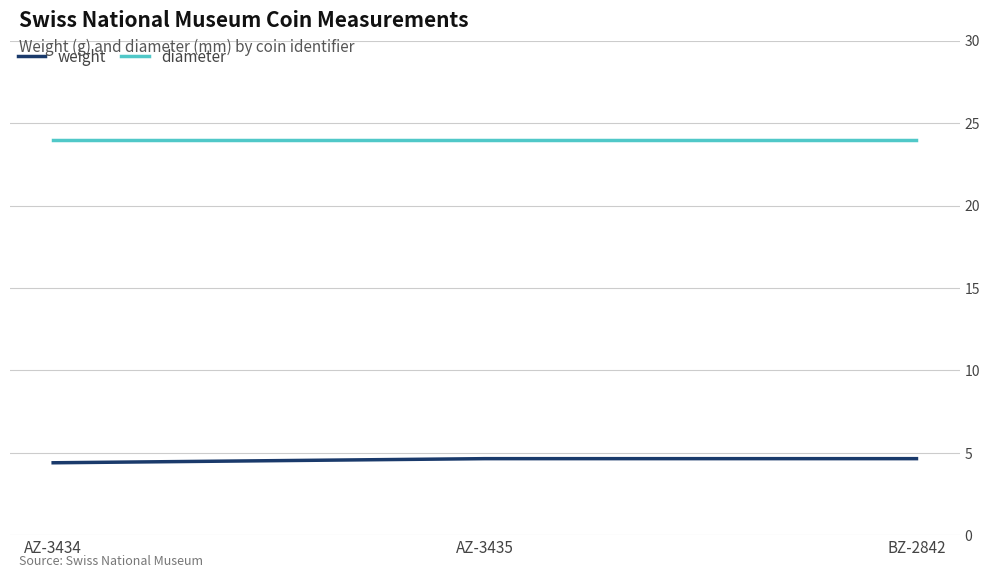

What is the difference between the highest and lowest values at AZ-3434?

19.6